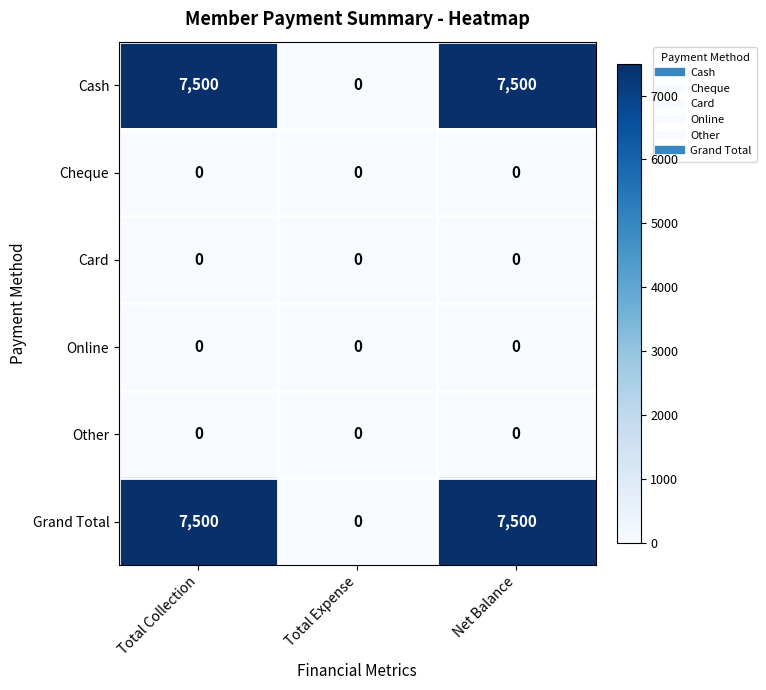

What is the difference between the highest and lowest values at Net Balance?

7500